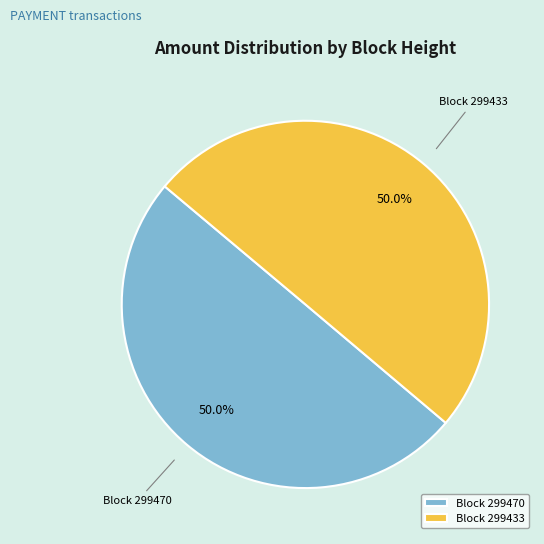

What is the ratio of the value at Block 299433 to the value at Block 299470?

1.0